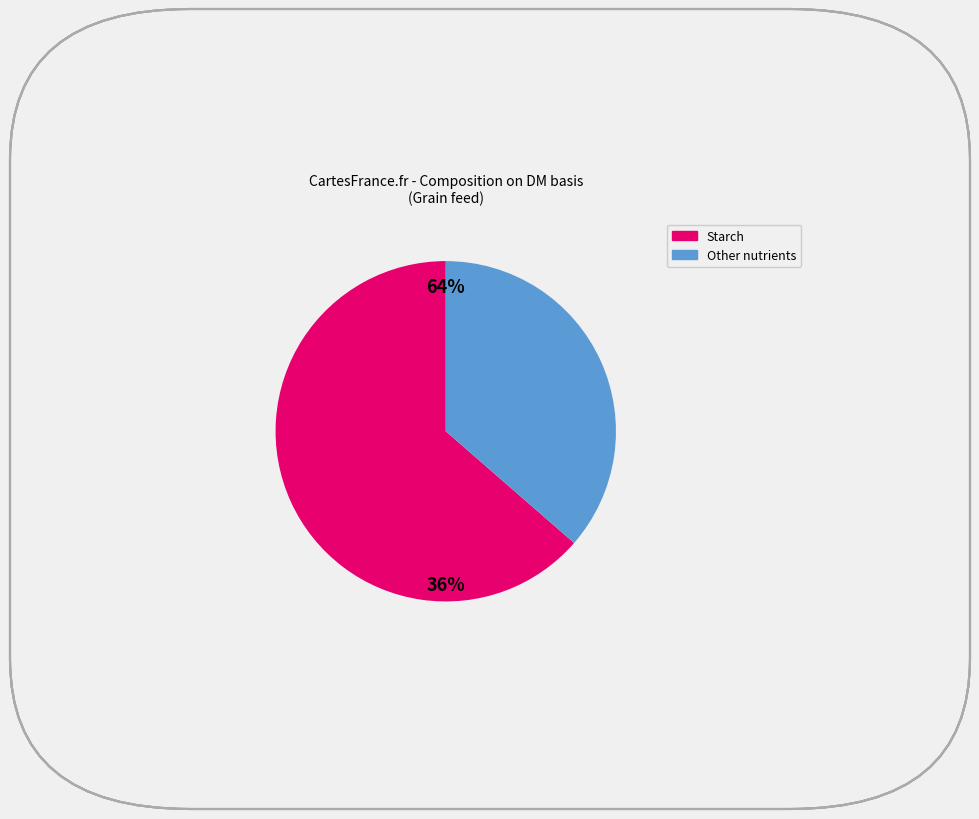

Which category has the biggest portion of the pie?

Starch